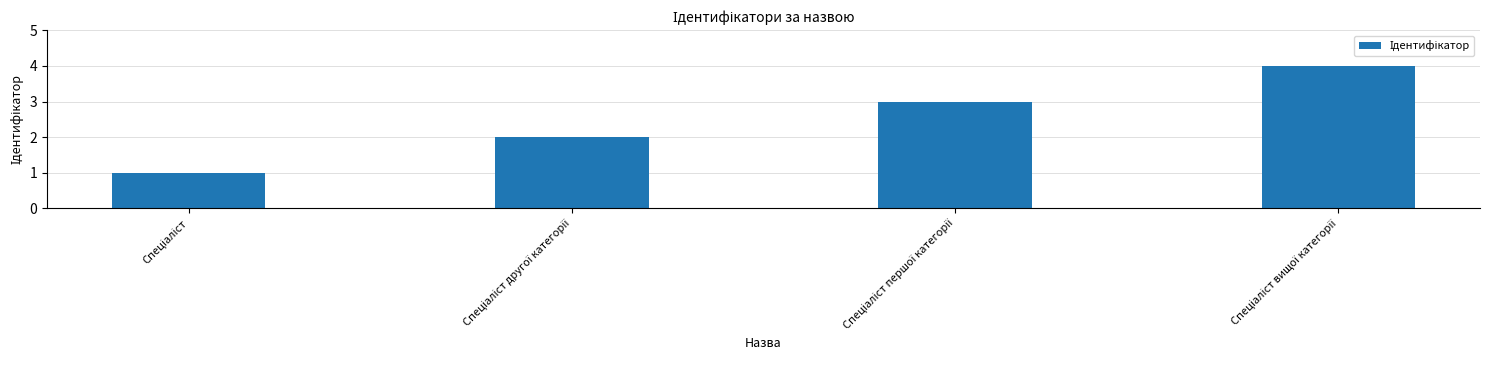

What is the greatest value displayed?

4